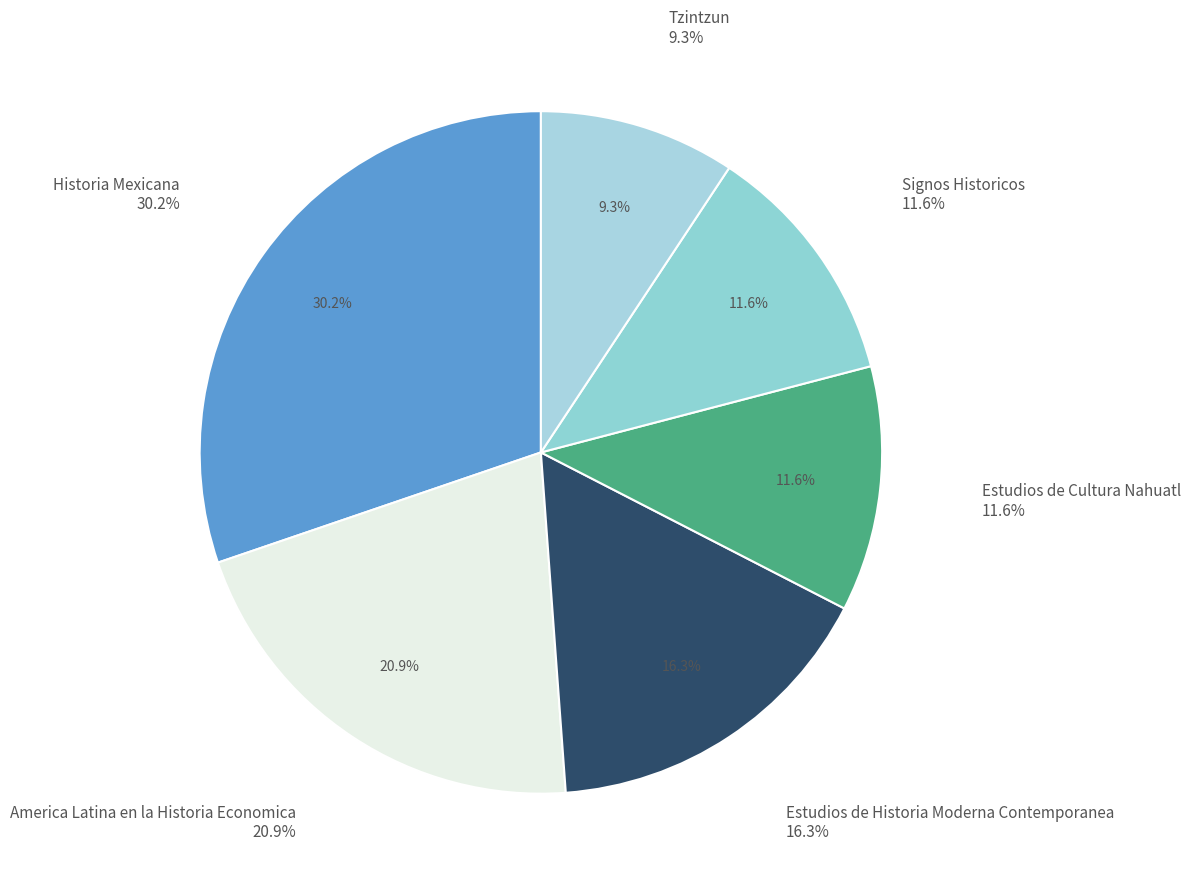

What percentage is NOT represented by Signos Historicos?

88.4%